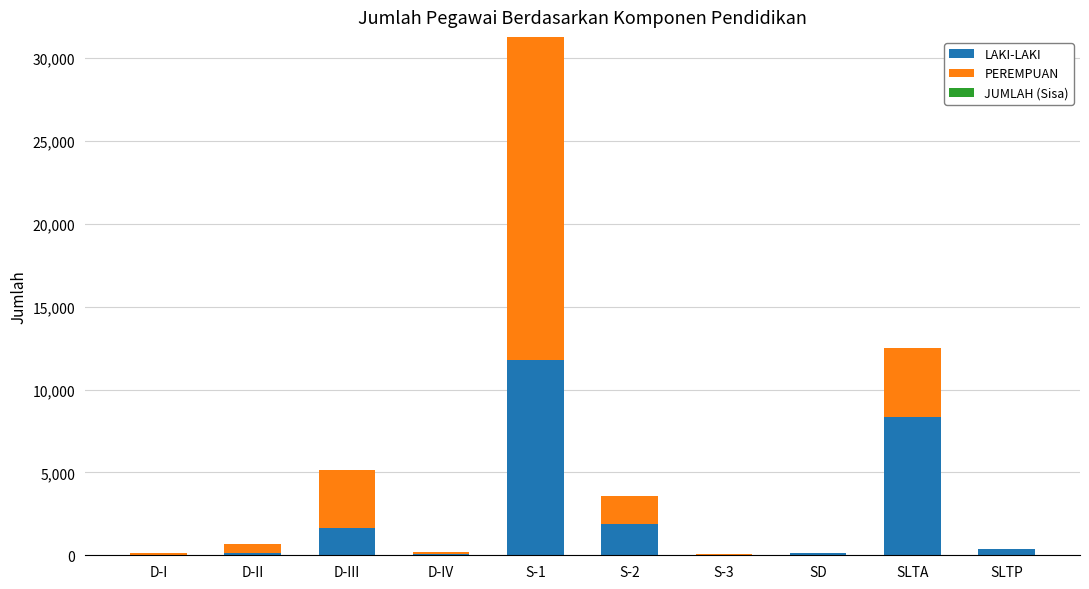

At which category is the sum across all series the highest?

S-1